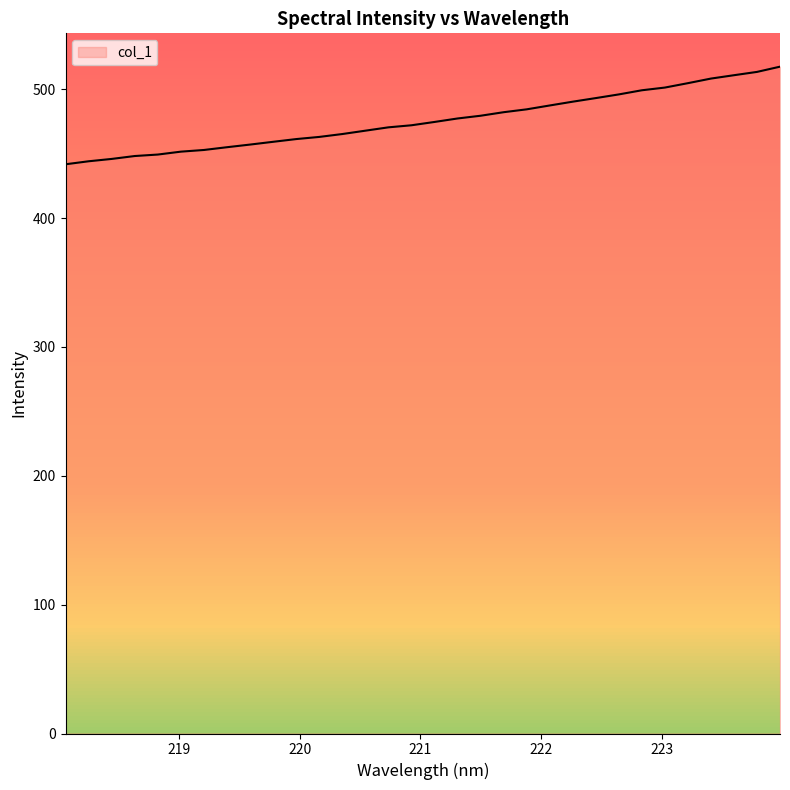

What is the maximum value shown in the chart?

517.5